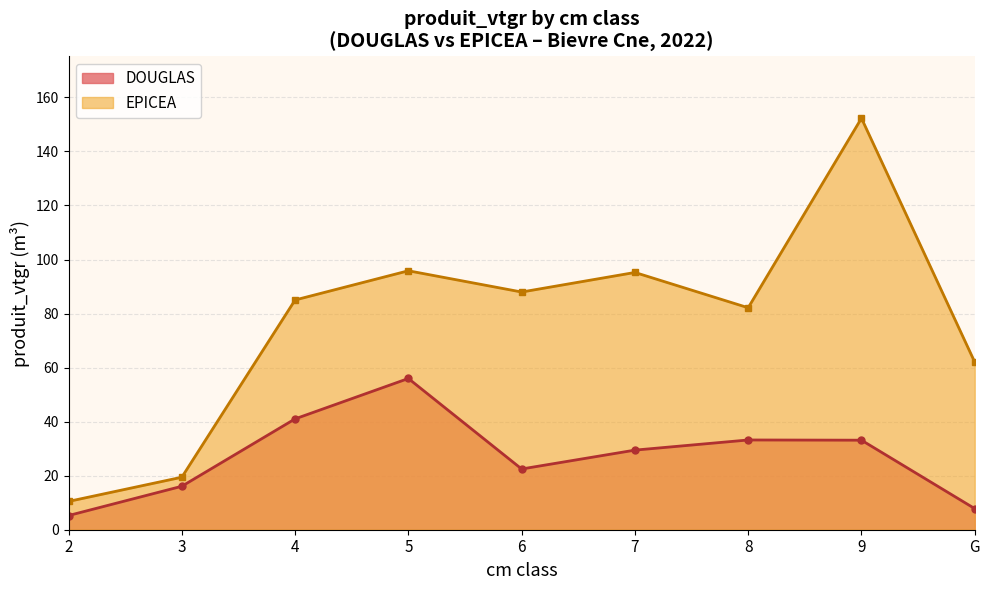

The chart shows a value of 5.2 at 2. True or false?

True